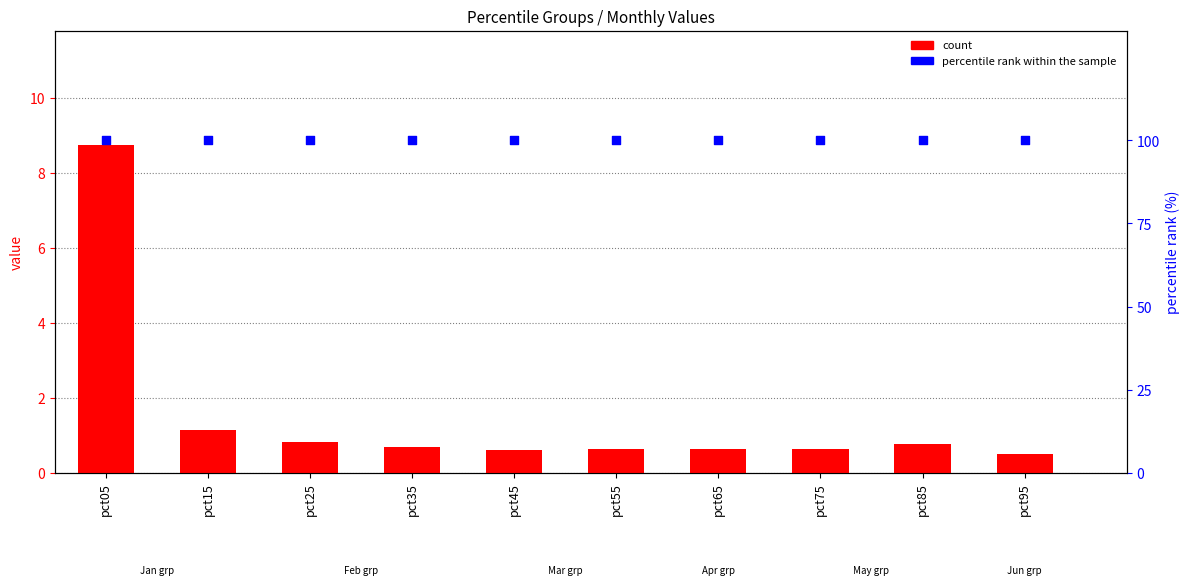

Which series contains the lowest Y value?

Jan (primary)